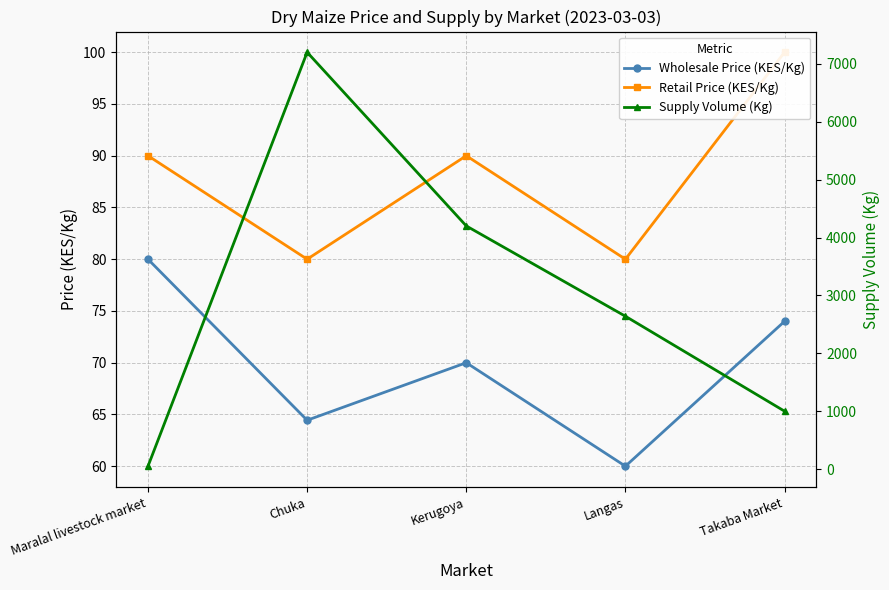

At which category does Supply Volume (Kg) reach its first local peak?

Chuka